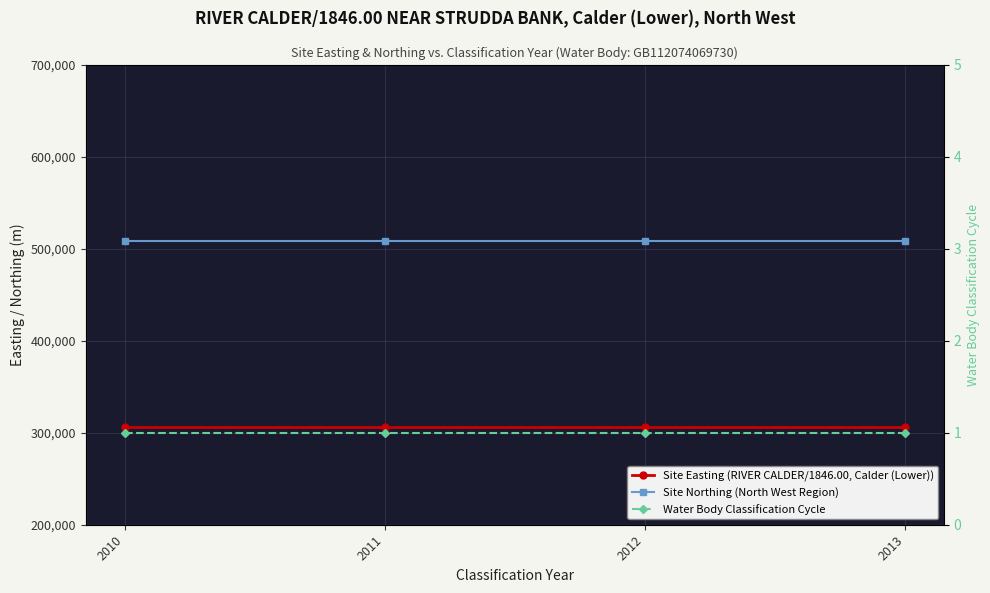

Reading right to left, extract all data points from this chart.

Site Easting (RIVER CALDER/1846.00, Calder (Lower)): 306300	306300	306300	306300
Site Northing (North West Region): 508000	508000	508000	508000
Water Body Classification Cycle: 1	1	1	1